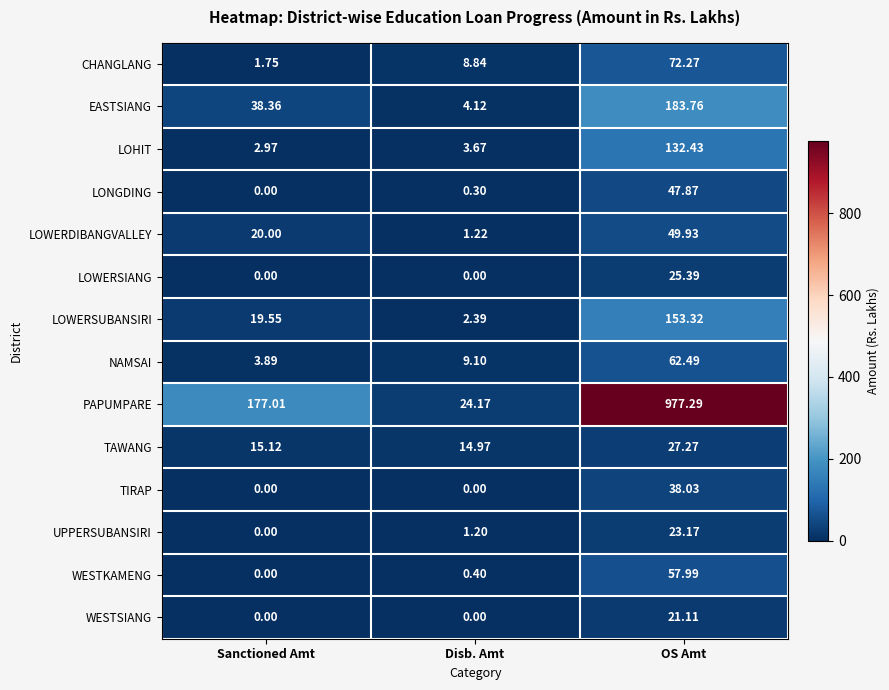

Rank the categories by EASTSIANG value from lowest to highest.

Disb. Amt, Sanctioned Amt, OS Amt